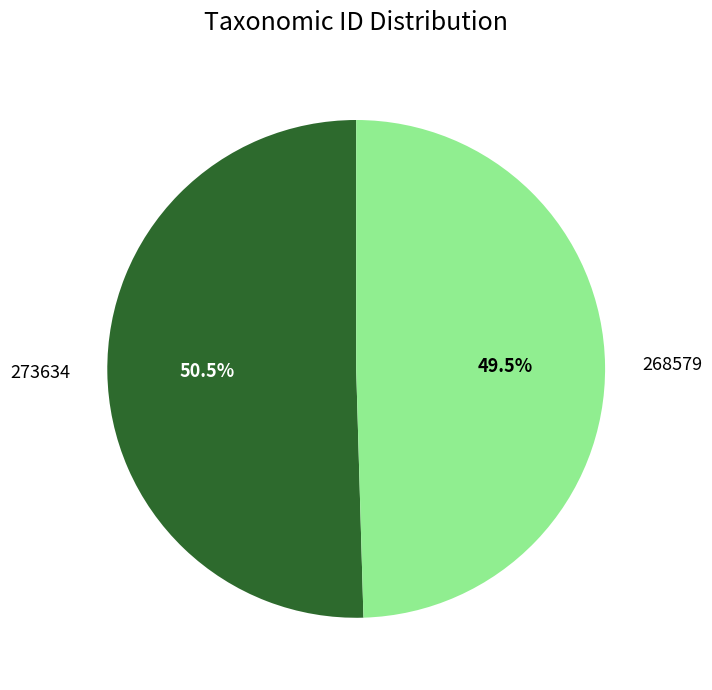

What is the ratio of the value at 273634 to the value at 268579?

1.0